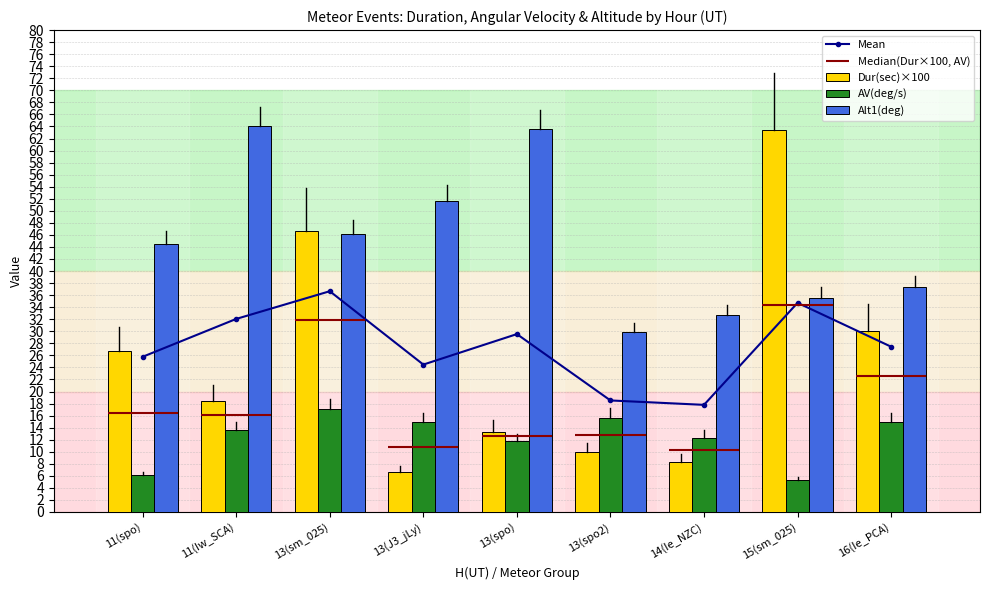

At which label is Alt1(deg) closest to 47?

13(sm_025)